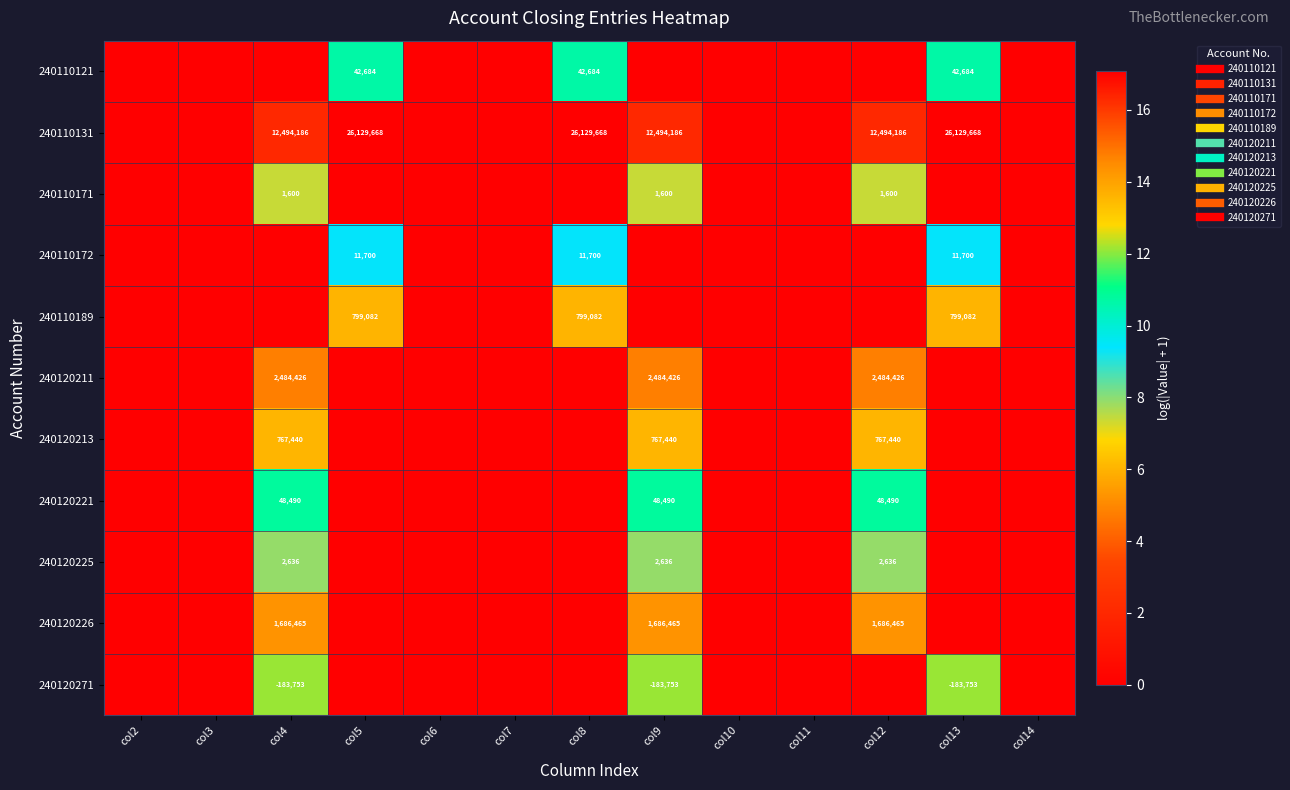

At which category is the sum across all series the highest?

col4